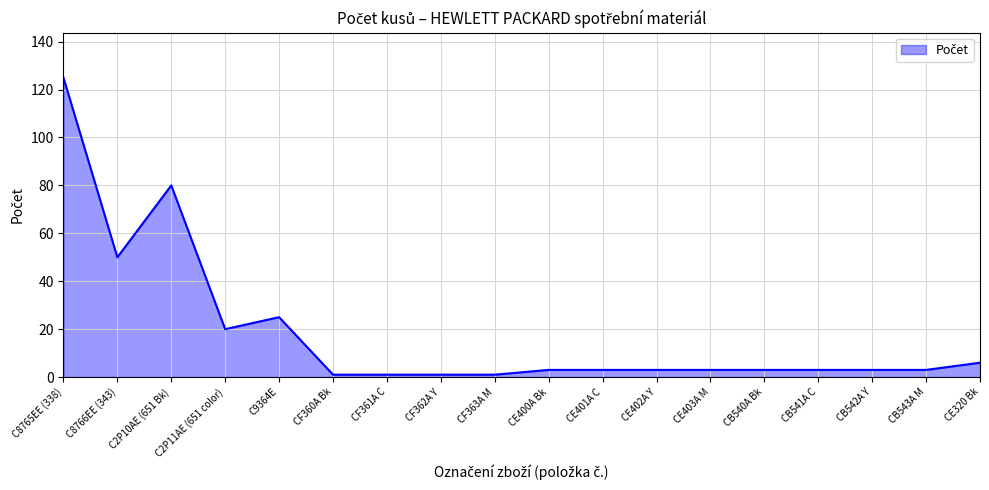

Reading left to right, extract all data points from this chart.

125	50	80	20	25	1	1	1	1	3	3	3	3	3	3	3	3	6